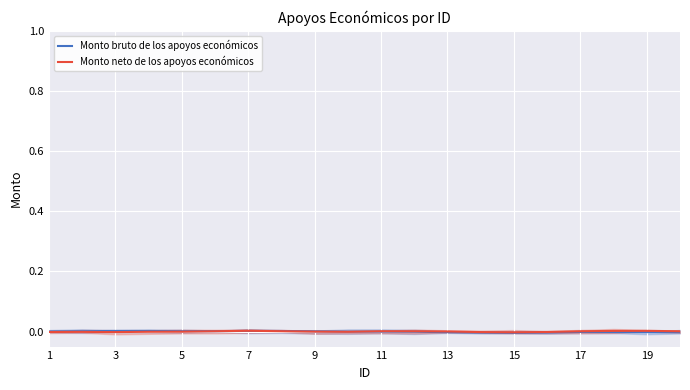

Count the number of data series in this chart.

2